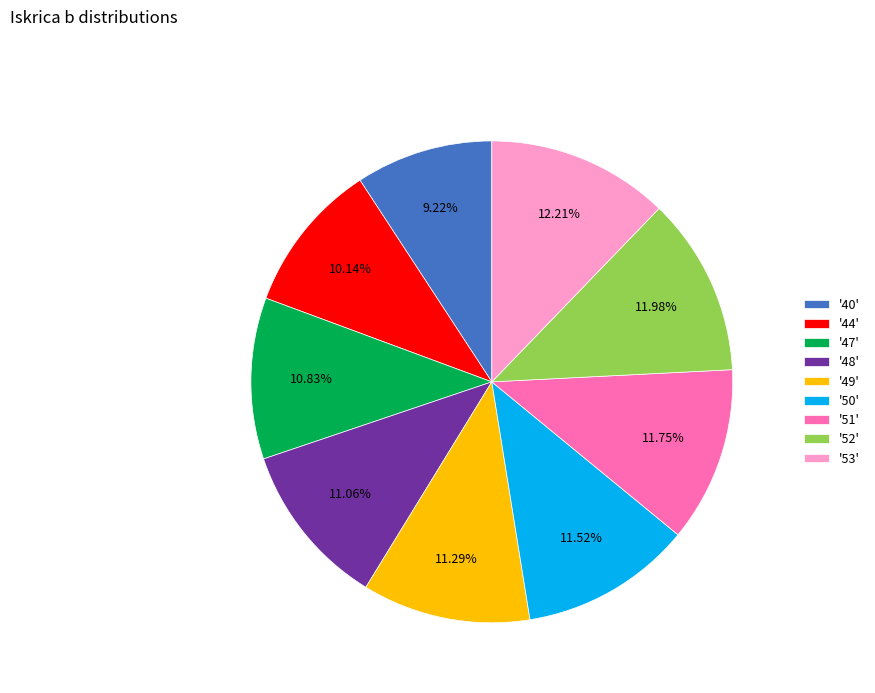

Which has a higher value, '40' or '53'?

'53'